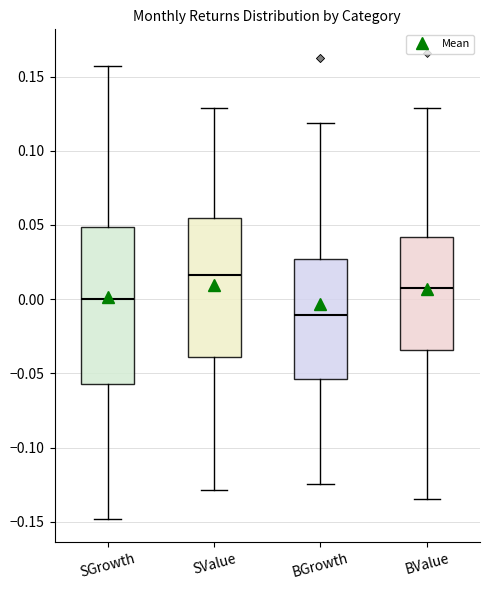

Which box is the tallest, from its lower edge to its upper edge?

SGrowth